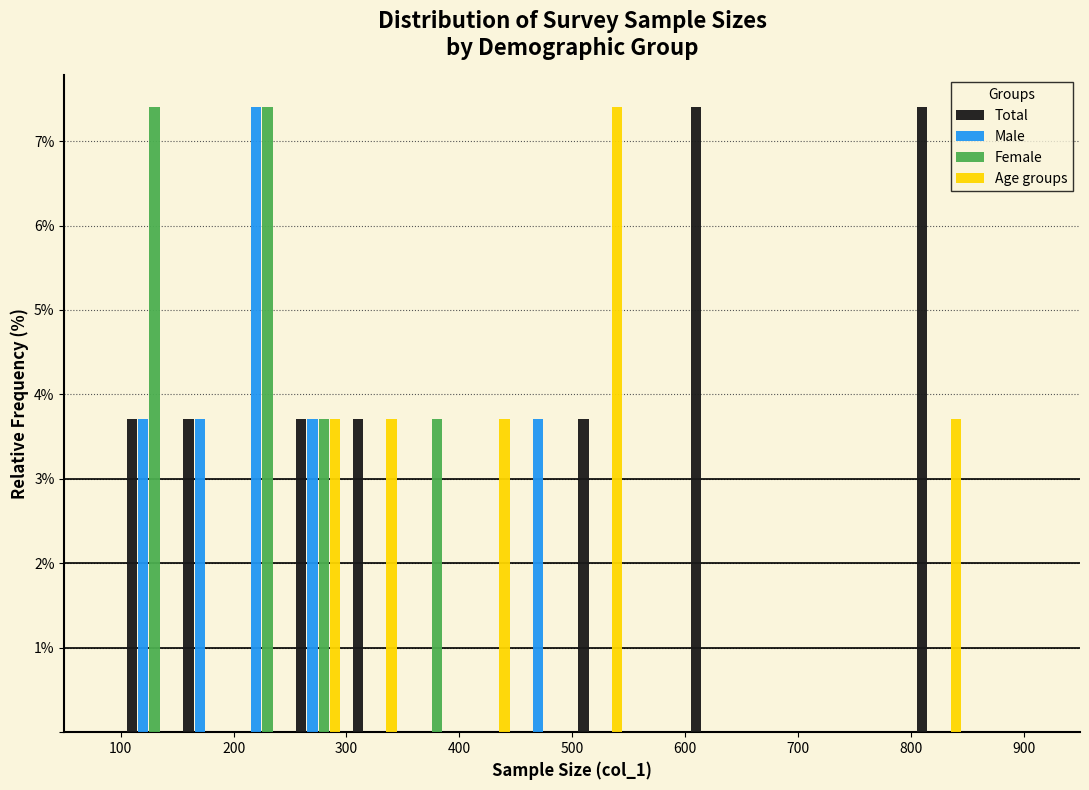

Reading left to right, transcribe this chart: for each range on the x-axis, give the height of each series' bar. The values are not printed on the chart, so give them approximately, as read against the axis.

100 to 150: Total=3.7	Male=3.7	Female=7.4	Age groups=0
150 to 200: Total=3.7	Male=3.7	Female=0	Age groups=0
200 to 250: Total=0	Male=7.4	Female=7.4	Age groups=0
250 to 300: Total=3.7	Male=3.7	Female=3.7	Age groups=3.7
300 to 350: Total=3.7	Male=0	Female=0	Age groups=3.7
350 to 400: Total=0	Male=0	Female=3.7	Age groups=0
400 to 450: Total=0	Male=0	Female=0	Age groups=3.7
450 to 500: Total=0	Male=3.7	Female=0	Age groups=0
500 to 550: Total=3.7	Male=0	Female=0	Age groups=7.4
550 to 600: Total=0	Male=0	Female=0	Age groups=0
600 to 650: Total=7.4	Male=0	Female=0	Age groups=0
650 to 700: Total=0	Male=0	Female=0	Age groups=0
700 to 750: Total=0	Male=0	Female=0	Age groups=0
750 to 800: Total=0	Male=0	Female=0	Age groups=0
800 to 850: Total=7.4	Male=0	Female=0	Age groups=3.7
850 to 900: Total=0	Male=0	Female=0	Age groups=0